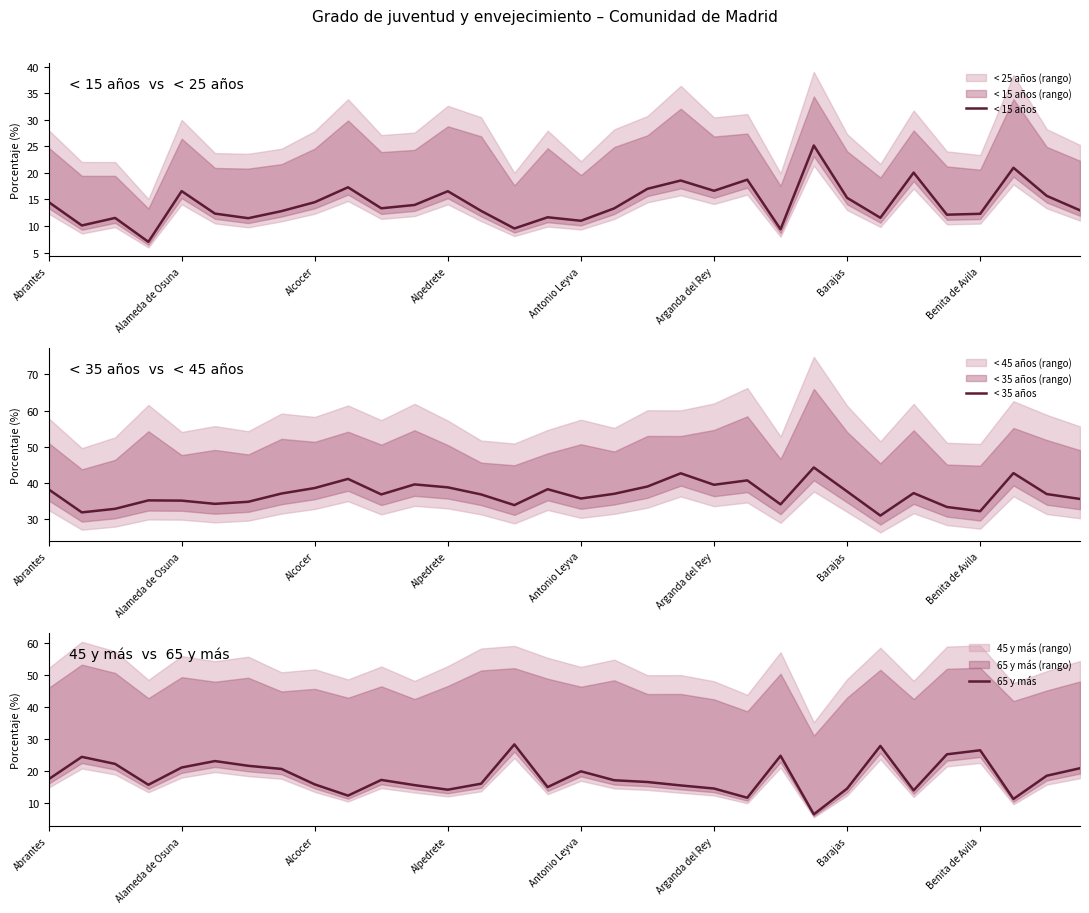

The value of < 15 años at Arganda del Rey is 27.6. True or false?

False